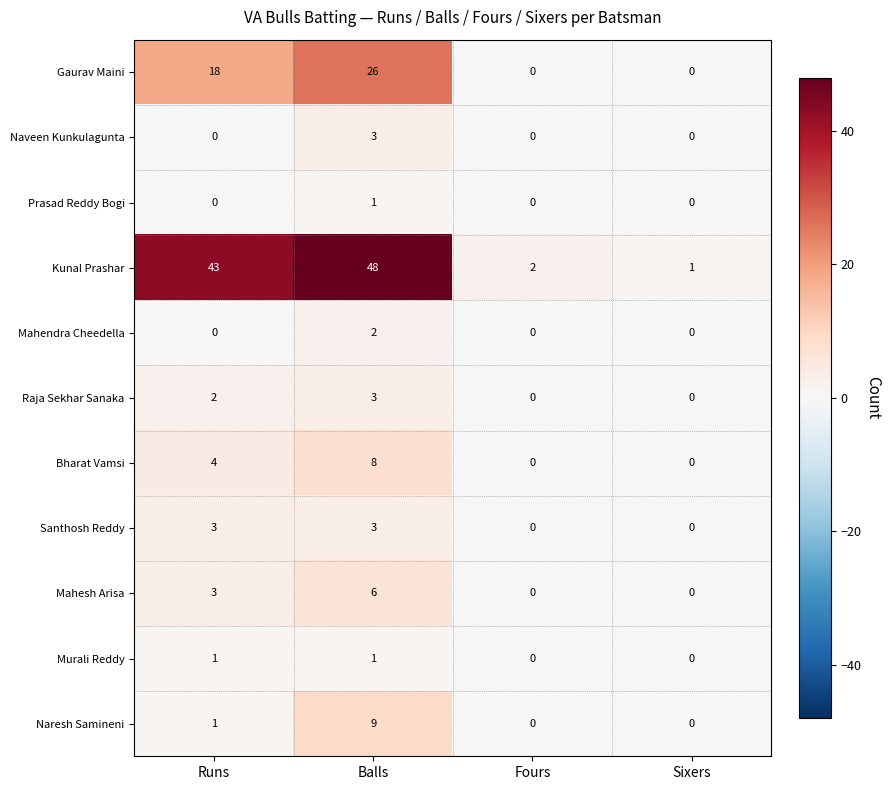

What is the sum of the Gaurav Maini values at Balls and Sixers?

26